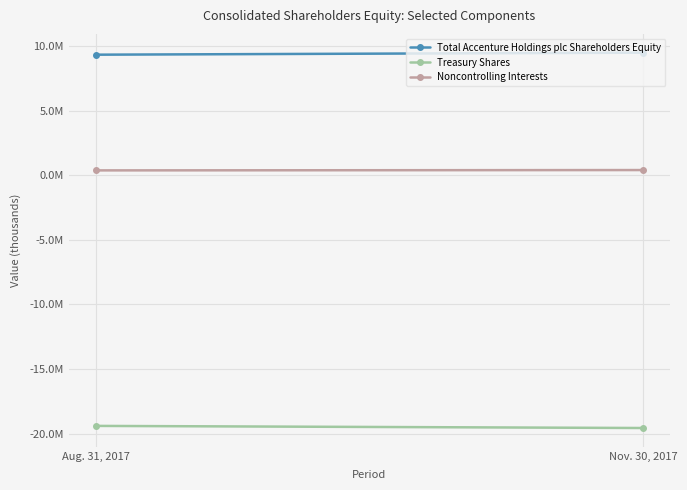

Between Aug. 31, 2017 and Nov. 30, 2017, which is larger?

Nov. 30, 2017